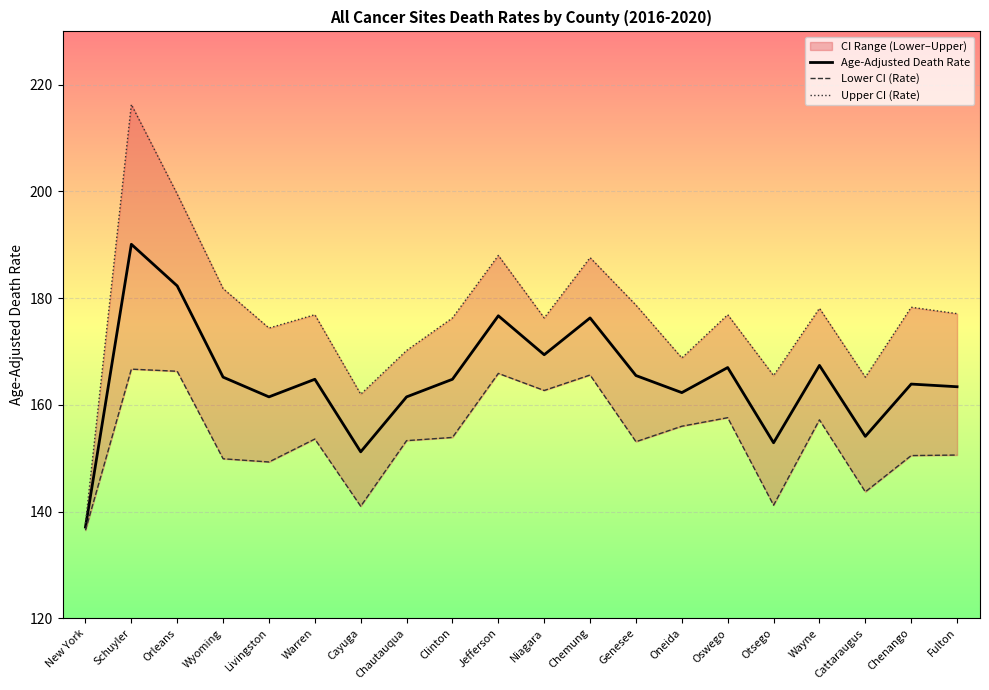

How many values in the Lower CI (Rate) series exceed 153?

12